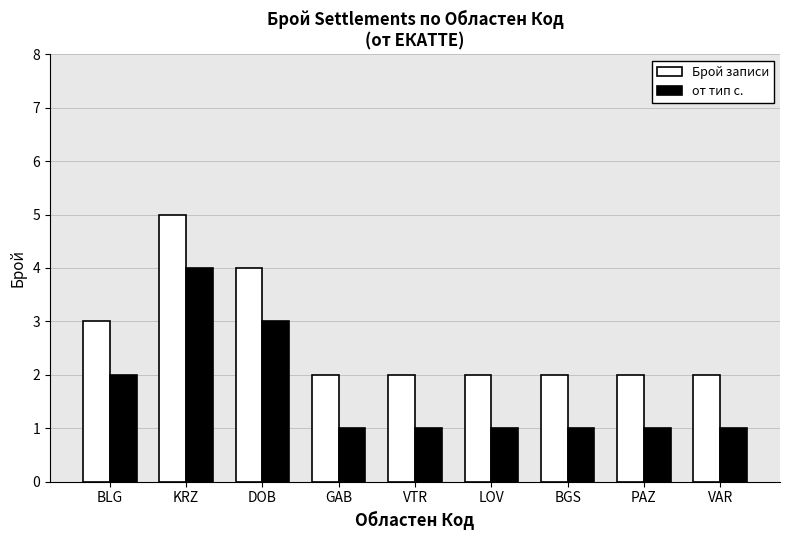

Reading right to left, what are all the values shown in this chart?

Брой записи: VAR=2	PAZ=2	BGS=2	LOV=2	VTR=2	GAB=2	DOB=4	KRZ=5	BLG=3
от тип с.: VAR=1	PAZ=1	BGS=1	LOV=1	VTR=1	GAB=1	DOB=3	KRZ=4	BLG=2